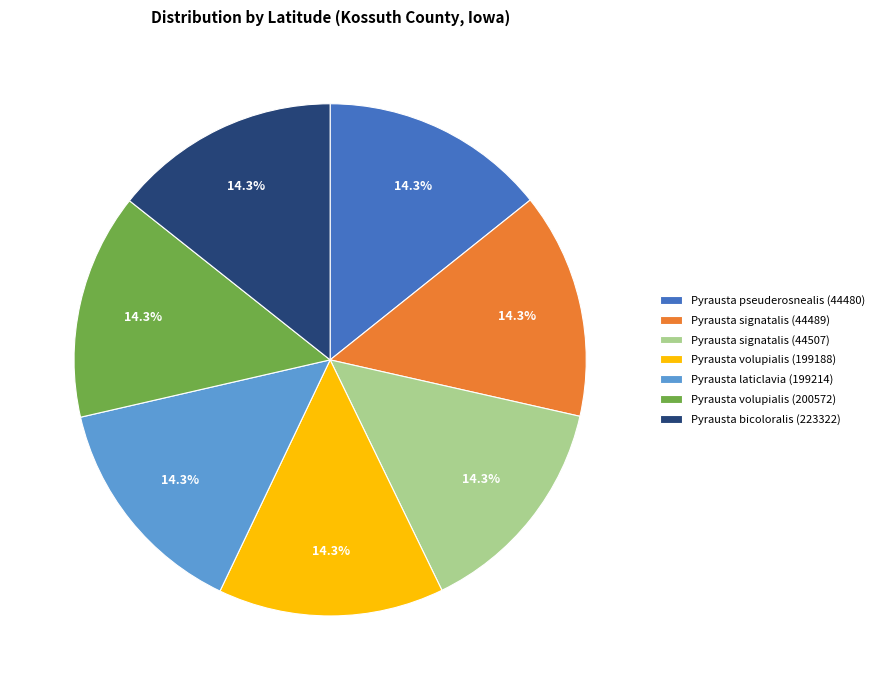

What is the total percentage of Pyrausta signatalis (44507) and Pyrausta laticlavia (199214)?

28.6%